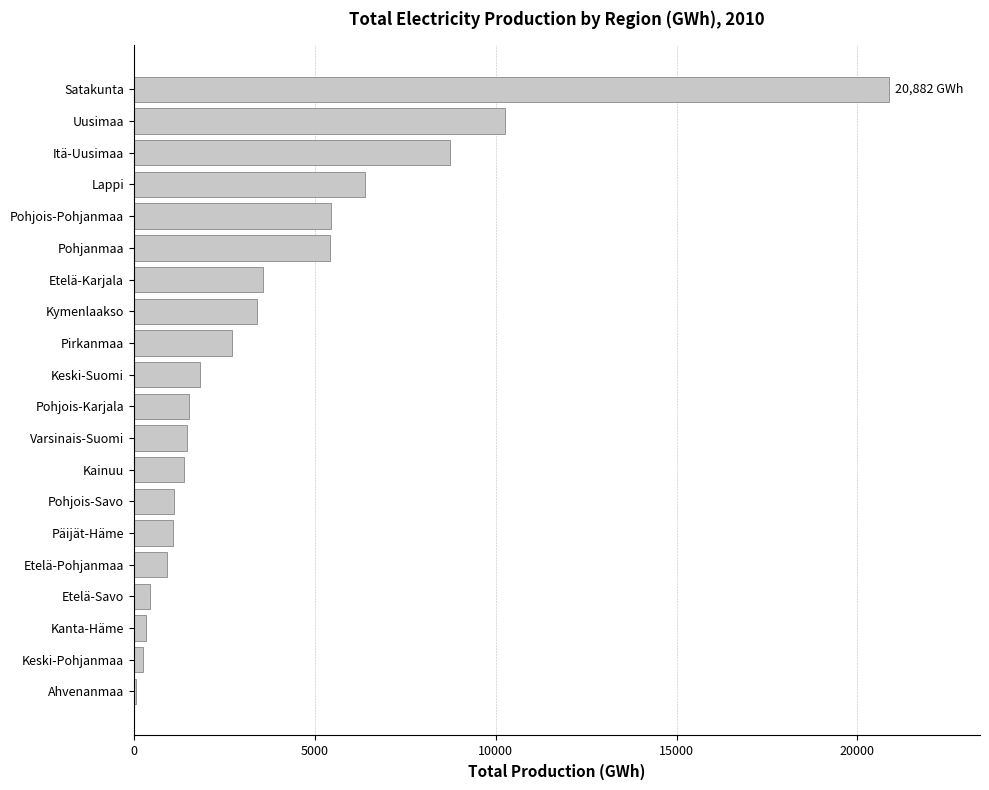

True or false: the data shows 5450 at Pohjois-Pohjanmaa.

True